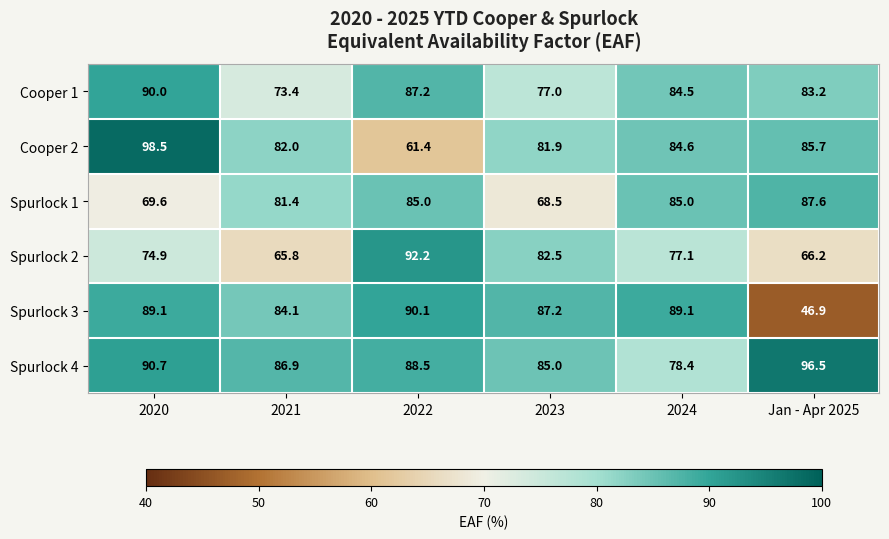

At which label does Cooper 1 first exceed 84?

2020